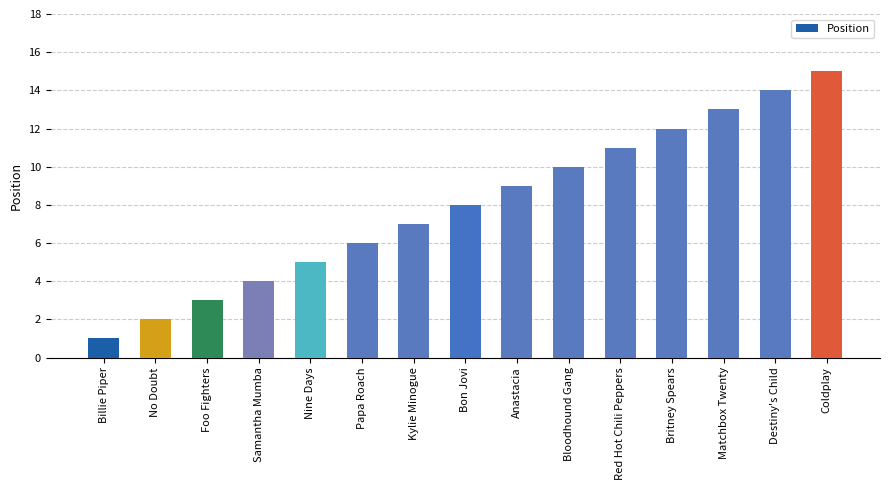

How many series are shown in this chart?

1